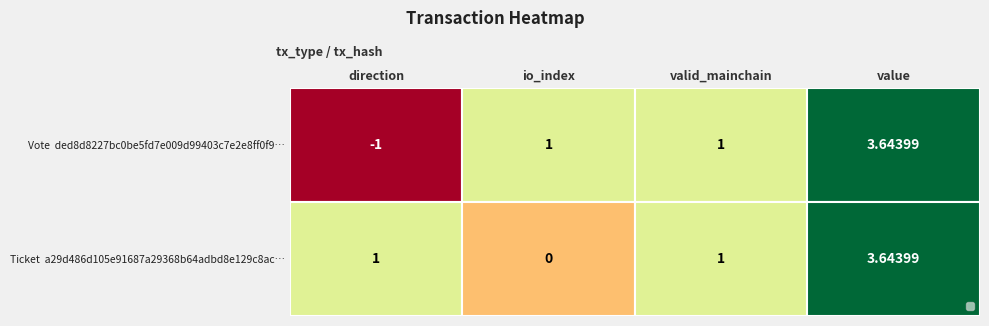

How many distinct data groups are displayed?

2